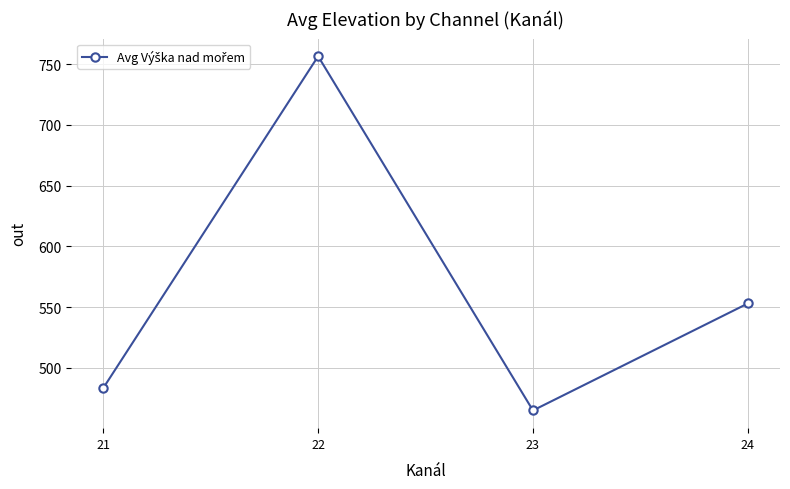

Does the chart have visible grid lines?

Yes